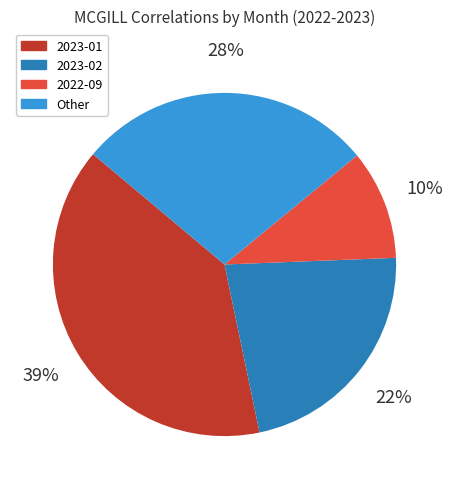

Count the number of slices in the pie.

4